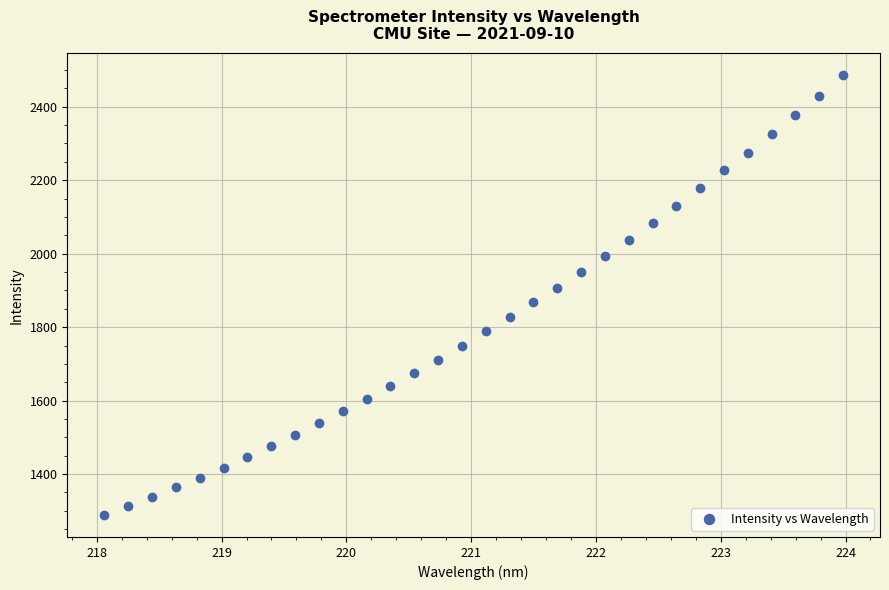

What is the range of Y values (max minus min)?

1196.8